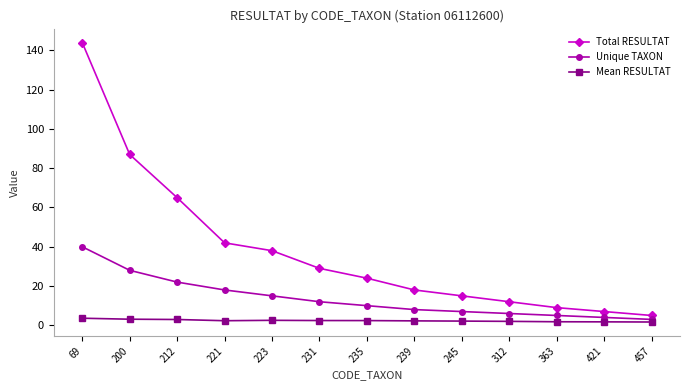

At which label is Total RESULTAT closest to 74?

212